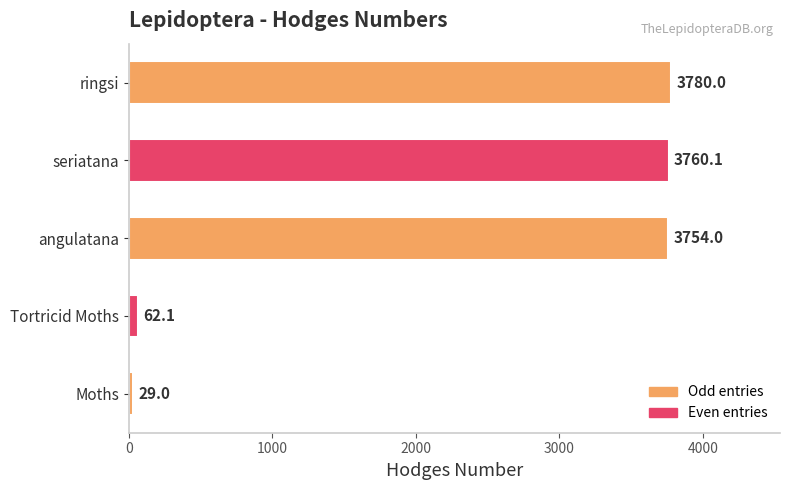

How many values are below 3754?

2